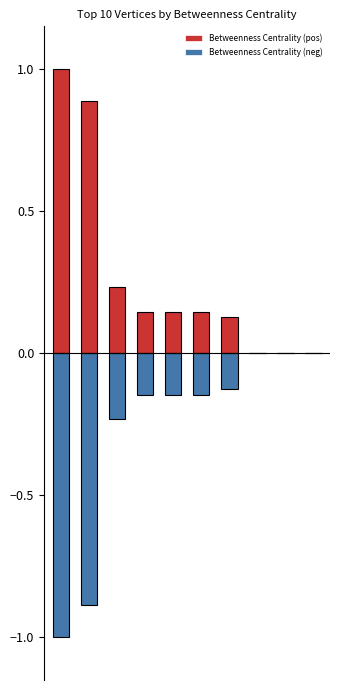

How many distinct data groups are displayed?

2